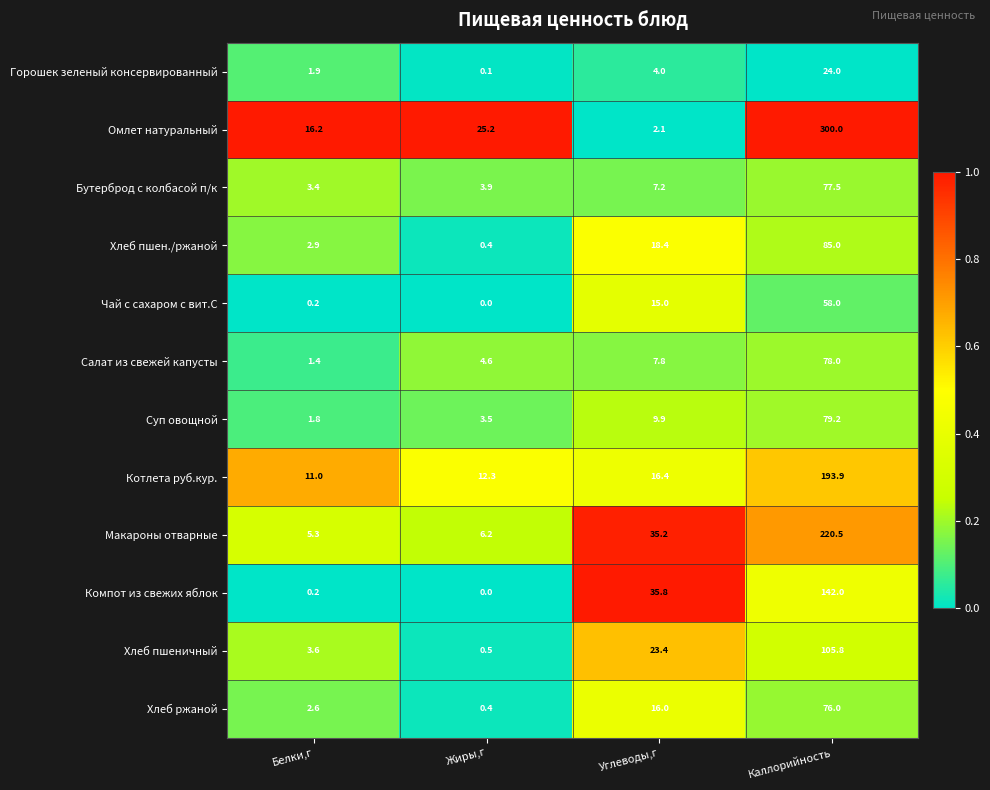

The value of Котлета руб.кур. at Каллорийность is 55.4. True or false?

False